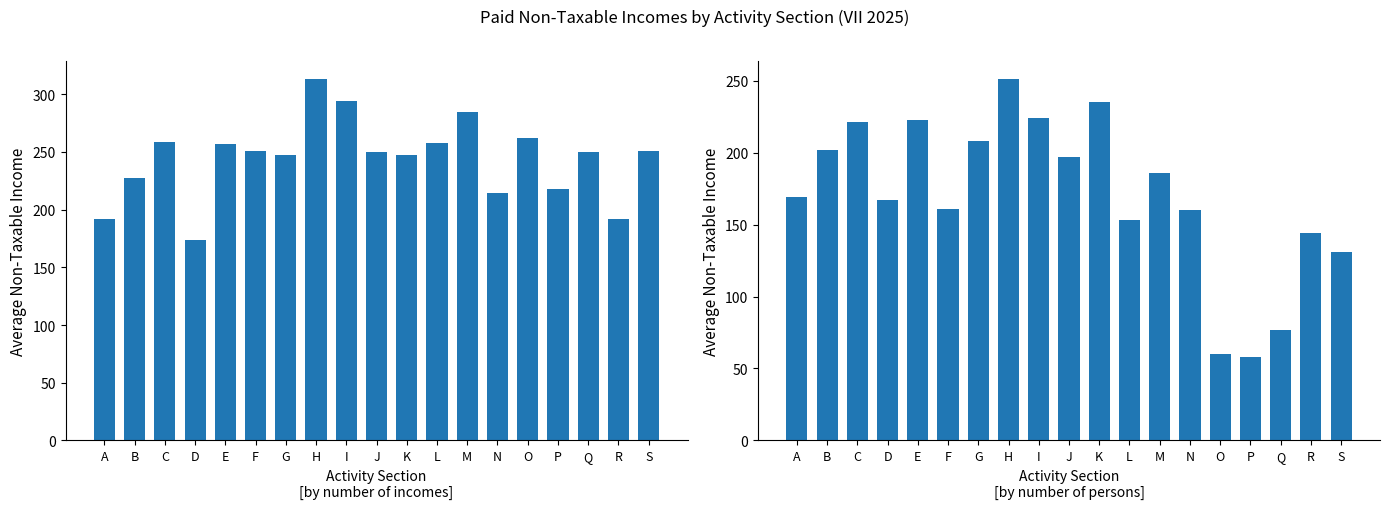

At which label is Average non-taxable income (number of persons) closest to 154?

L